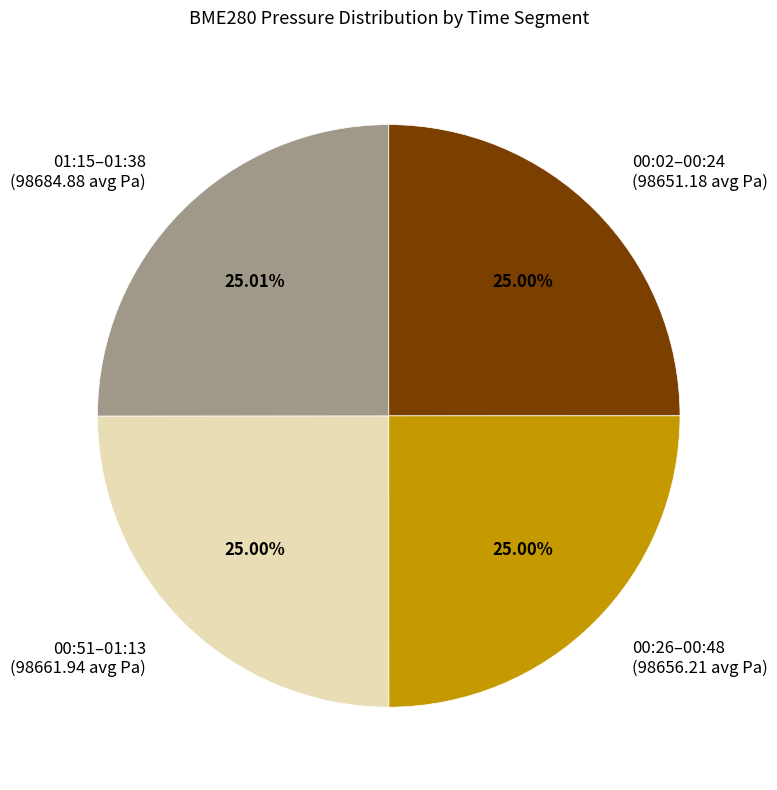

Is 00:51–01:13 (98661.94 avg Pa) the majority of the pie?

No